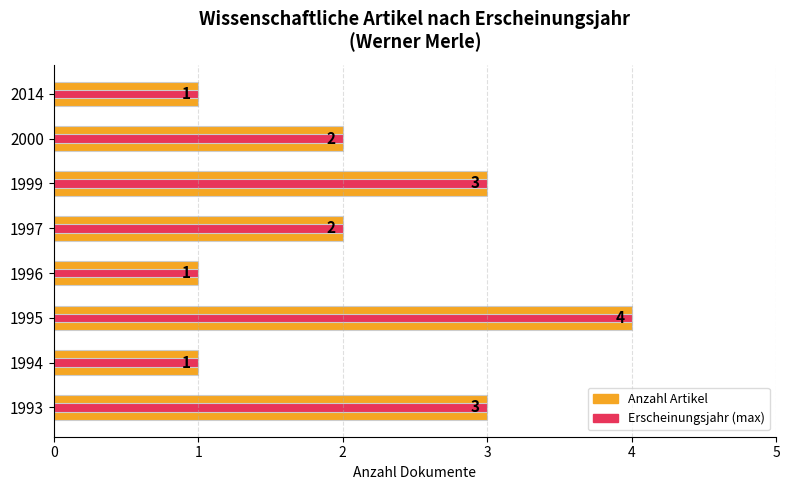

Between 1994 and 1997, which series saw the biggest shift?

Anzahl Artikel